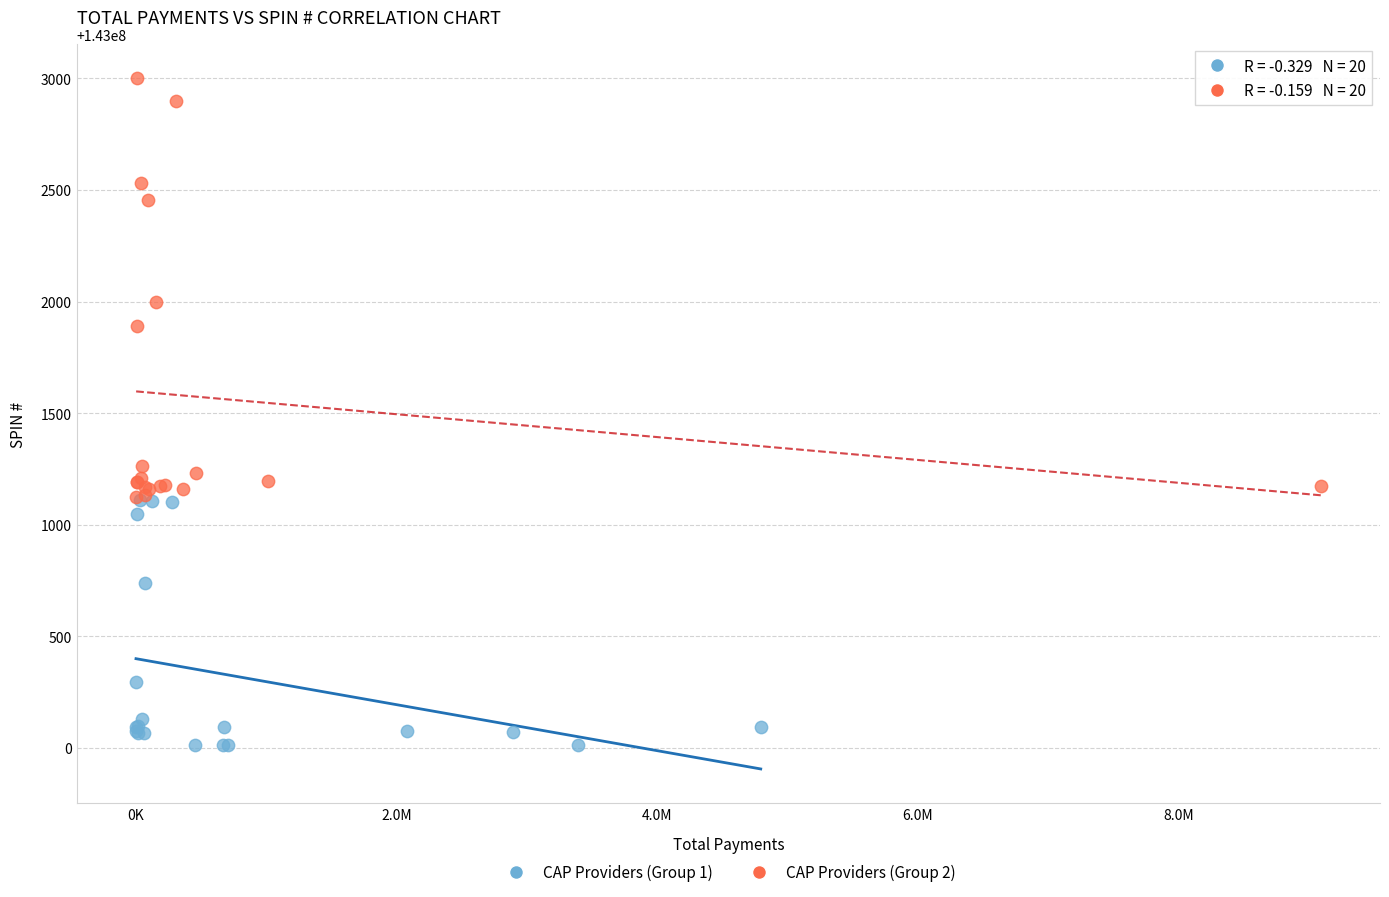

Which series has the largest Y range (max minus min)?

CAP Providers (Group 2)